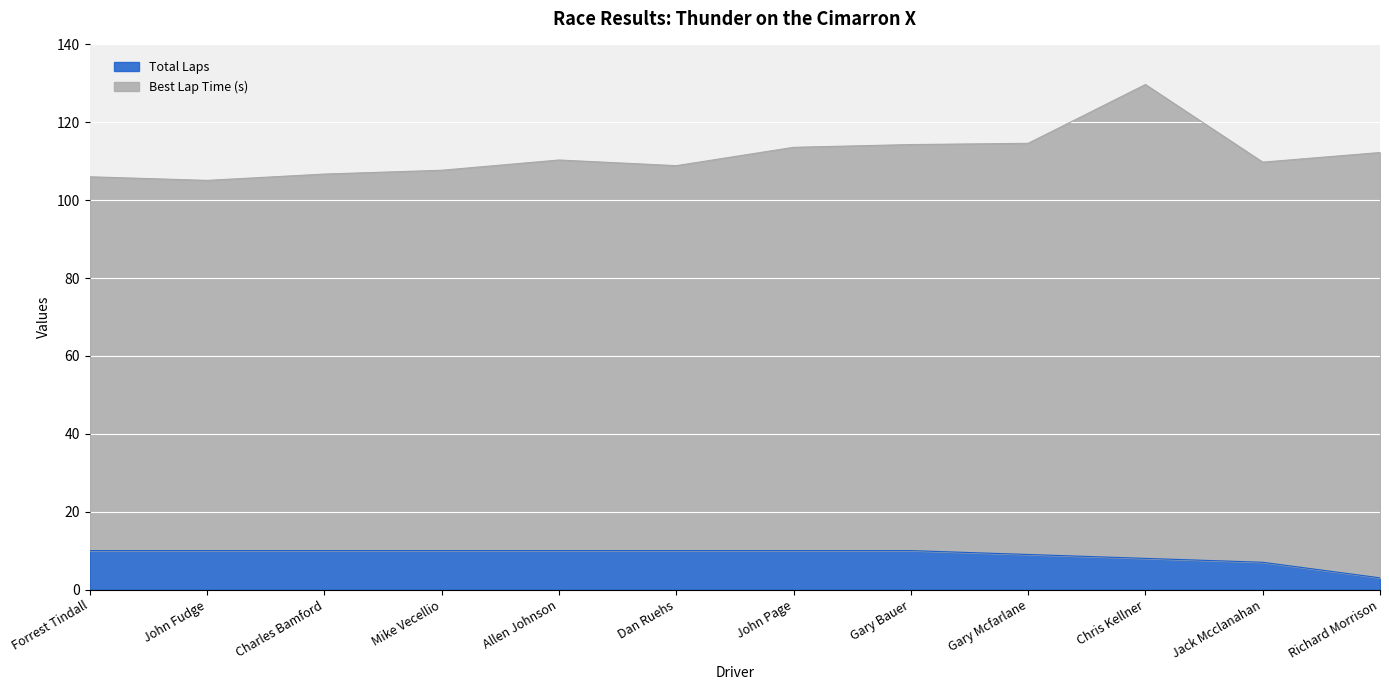

Reading left to right, list all the values displayed in this chart.

Forrest Tindall=10	John Fudge=10	Charles Bamford=10	Mike Vecellio=10	Allen Johnson=10	Dan Ruehs=10	John Page=10	Gary Bauer=10	Gary Mcfarlane=9	Chris Kellner=8	Jack Mcclanahan=7	Richard Morrison=3